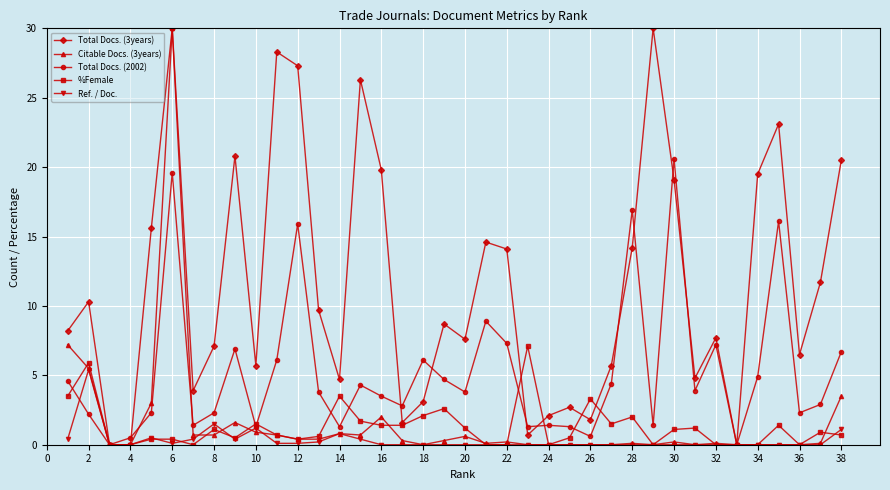

Which series has the largest total across all categories?

Total Docs. (3years)